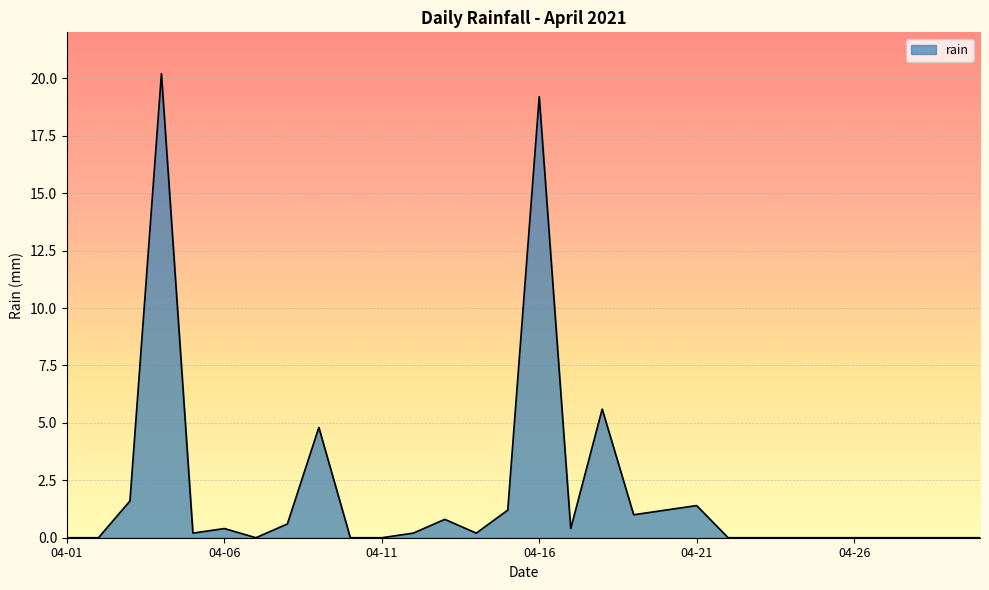

What is the greatest value displayed?

20.2